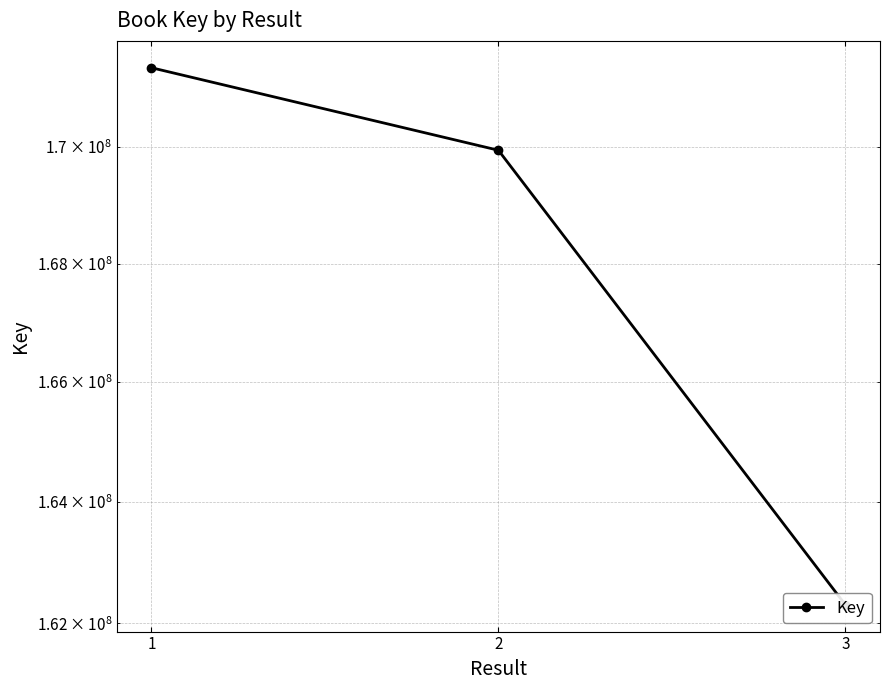

Which has a higher value, 1 or 2?

1